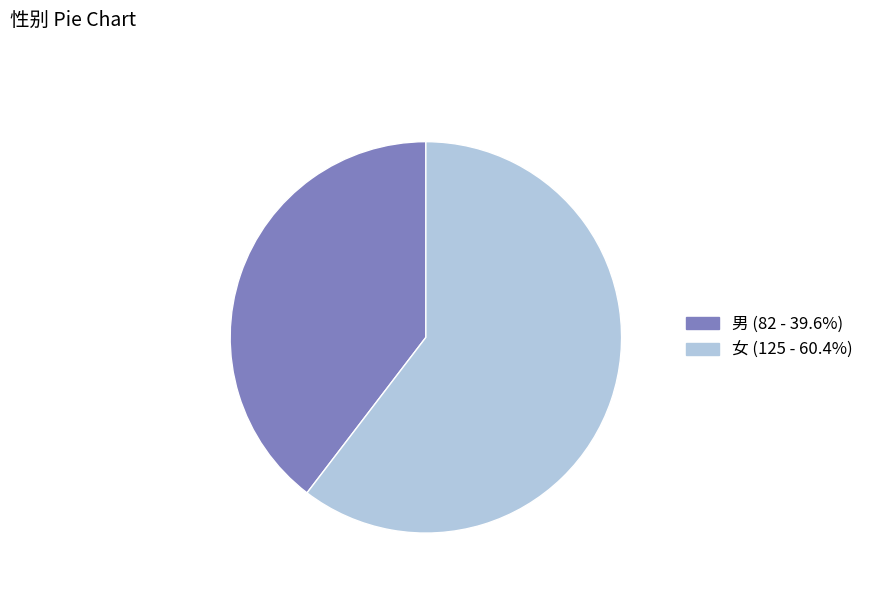

Is it true that 女 is 73% of the pie?

False